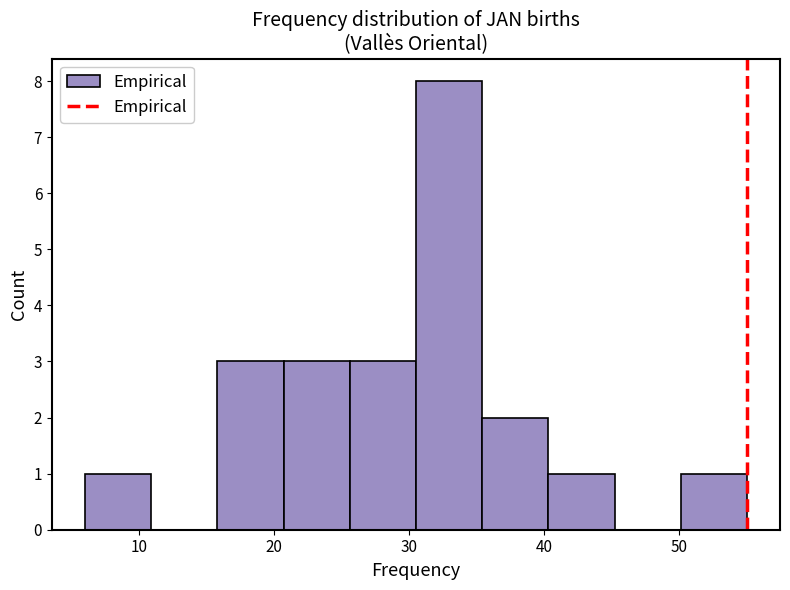

Reading left to right, transcribe this chart: for each bar, give the range it covers on the x-axis and its height. Neither the bar edges nor the heights are printed on the chart, so give them approximately, as read against the axes.

6.0 to 10.9: 1
10.9 to 15.8: 0
15.8 to 20.7: 3
20.7 to 25.6: 3
25.6 to 30.5: 3
30.5 to 35.4: 8
35.4 to 40.3: 2
40.3 to 45.2: 1
45.2 to 50.1: 0
50.1 to 55.0: 1